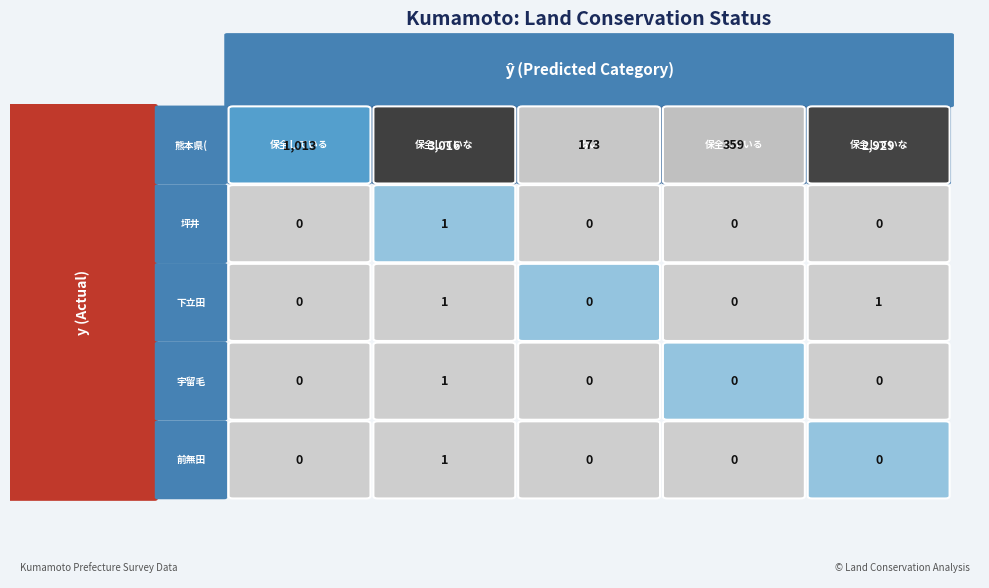

Count the number of data series in this chart.

5